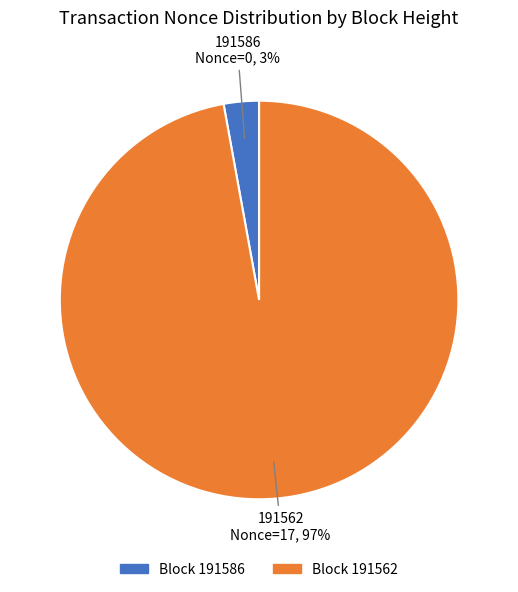

Is there a majority slice in this chart?

Yes